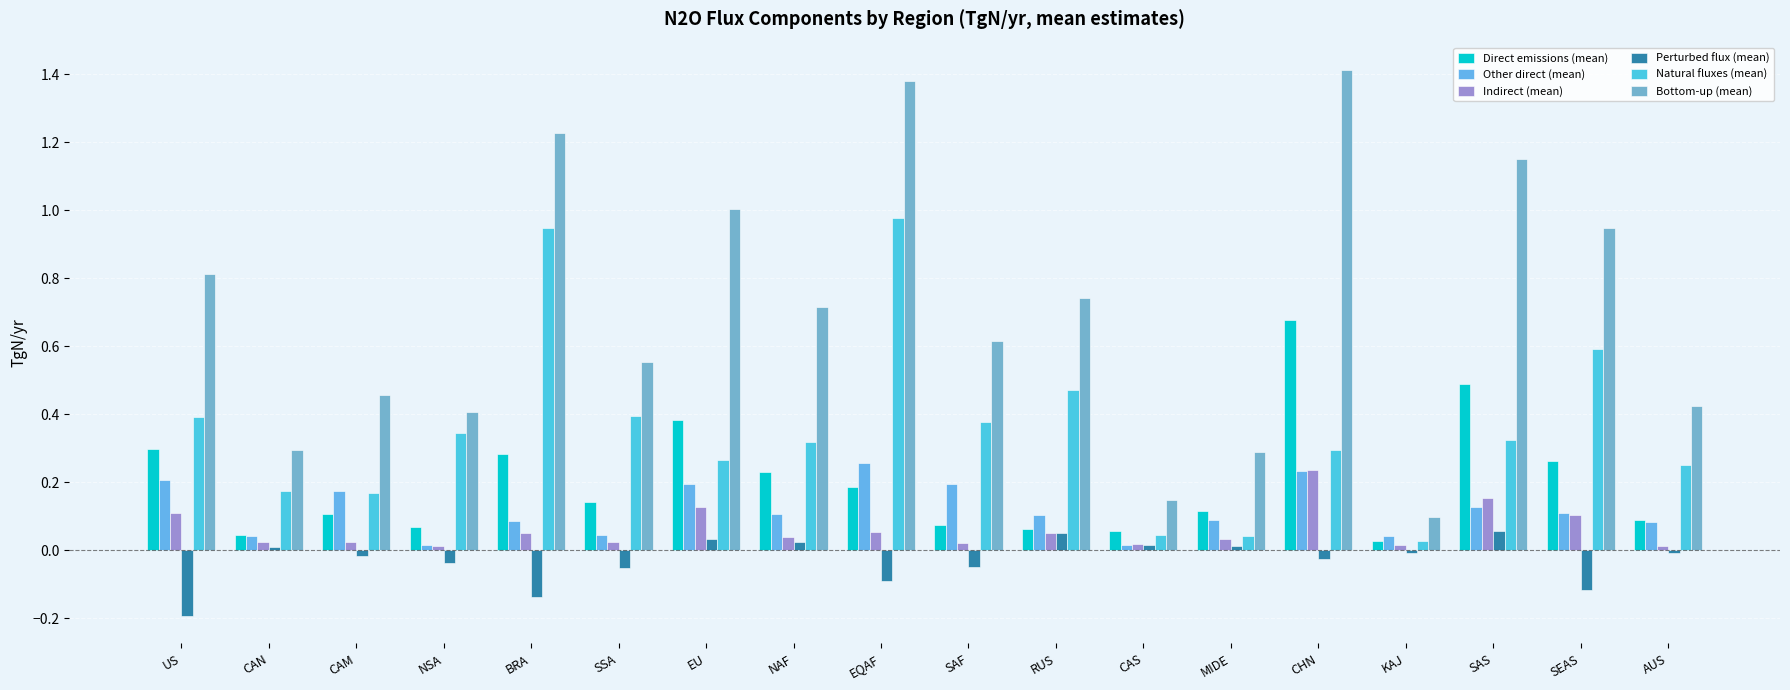

Reading left to right, what are all the values shown in this chart?

Direct emissions (mean): US=0.3	CAN=0.0	CAM=0.1	NSA=0.1	BRA=0.3	SSA=0.1	EU=0.4	NAF=0.2	EQAF=0.2	SAF=0.1	RUS=0.1	CAS=0.1	MIDE=0.1	CHN=0.7	KAJ=0.0	SAS=0.5	SEAS=0.3	AUS=0.1
Other direct (mean): US=0.2	CAN=0.0	CAM=0.2	NSA=0.0	BRA=0.1	SSA=0.0	EU=0.2	NAF=0.1	EQAF=0.3	SAF=0.2	RUS=0.1	CAS=0.0	MIDE=0.1	CHN=0.2	KAJ=0.0	SAS=0.1	SEAS=0.1	AUS=0.1
Indirect (mean): US=0.1	CAN=0.0	CAM=0.0	NSA=0.0	BRA=0.0	SSA=0.0	EU=0.1	NAF=0.0	EQAF=0.1	SAF=0.0	RUS=0.1	CAS=0.0	MIDE=0.0	CHN=0.2	KAJ=0.0	SAS=0.2	SEAS=0.1	AUS=0.0
Perturbed flux (mean): US=-0.2	CAN=0.0	CAM=-0.0	NSA=-0.0	BRA=-0.1	SSA=-0.1	EU=0.0	NAF=0.0	EQAF=-0.1	SAF=-0.0	RUS=0.1	CAS=0.0	MIDE=0.0	CHN=-0.0	KAJ=-0.0	SAS=0.1	SEAS=-0.1	AUS=-0.0
Natural fluxes (mean): US=0.4	CAN=0.2	CAM=0.2	NSA=0.3	BRA=0.9	SSA=0.4	EU=0.3	NAF=0.3	EQAF=1.0	SAF=0.4	RUS=0.5	CAS=0.0	MIDE=0.0	CHN=0.3	KAJ=0.0	SAS=0.3	SEAS=0.6	AUS=0.2
Bottom-up (mean): US=0.8	CAN=0.3	CAM=0.5	NSA=0.4	BRA=1.2	SSA=0.6	EU=1.0	NAF=0.7	EQAF=1.4	SAF=0.6	RUS=0.7	CAS=0.1	MIDE=0.3	CHN=1.4	KAJ=0.1	SAS=1.2	SEAS=0.9	AUS=0.4